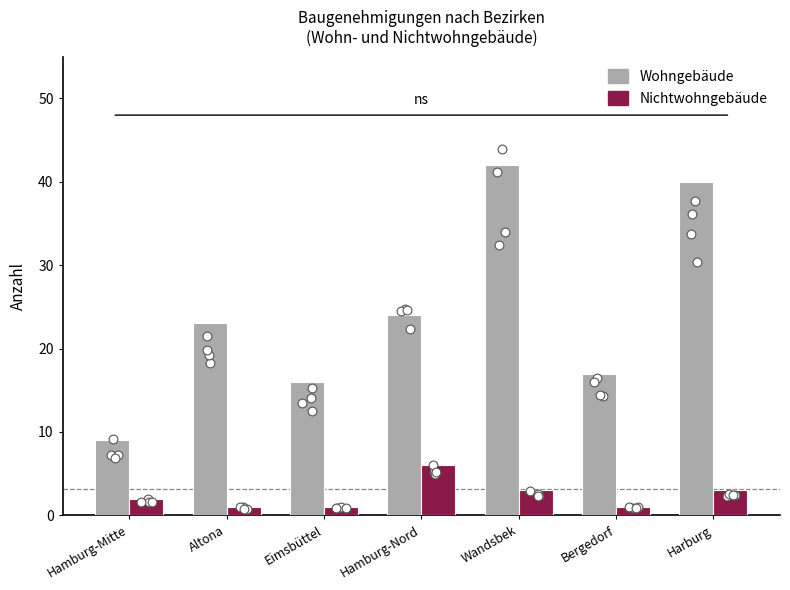

At how many categories does at least one series exceed 19?

4